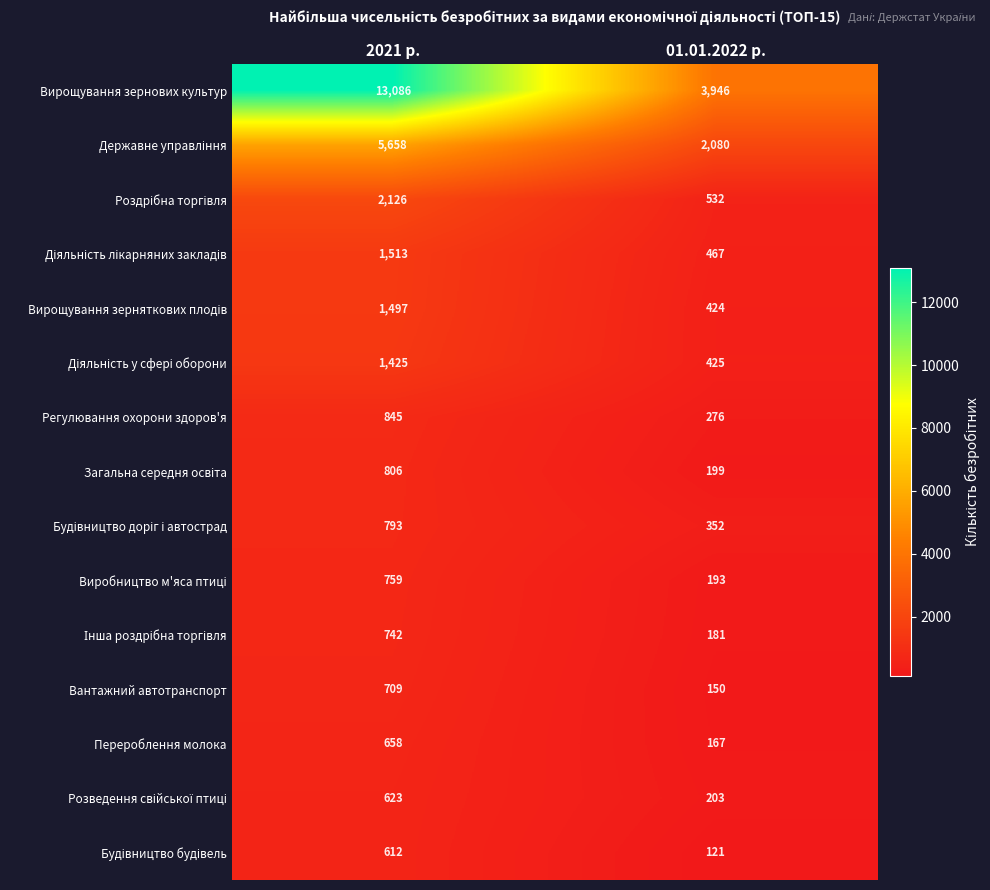

At which category does the chart reach its peak across all series?

2021 р.